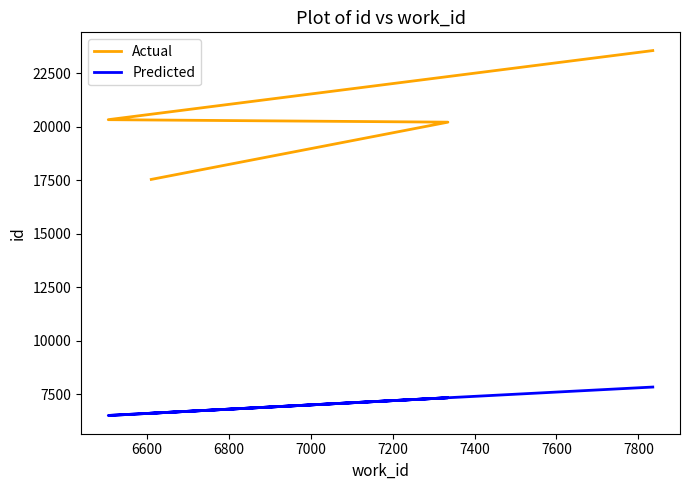

What is the sum of all Actual values?

81654